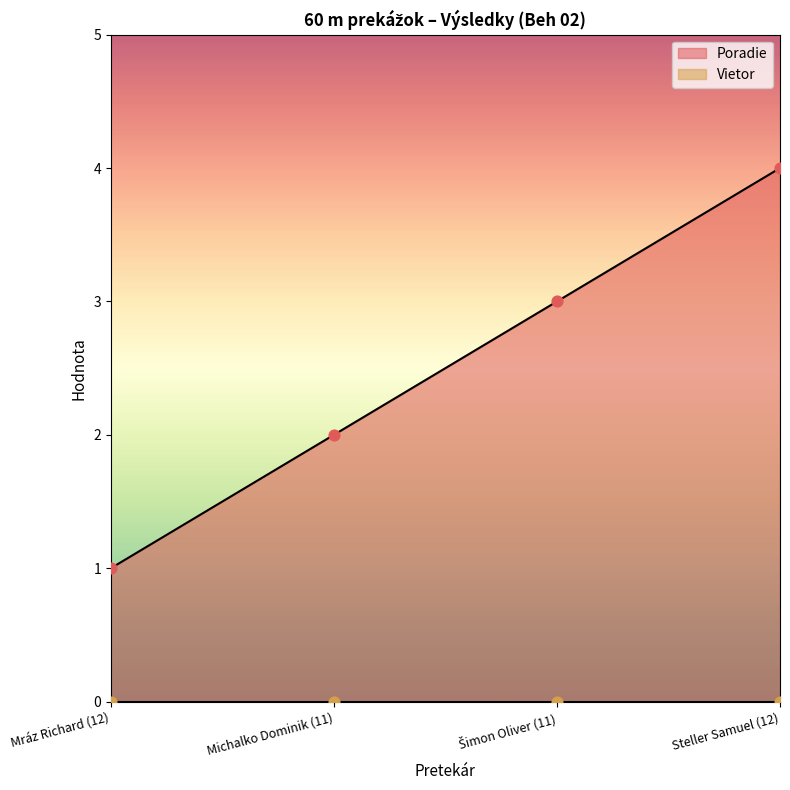

What is the change in value from Šimon Oliver (11) to Steller Samuel (12)?

+1